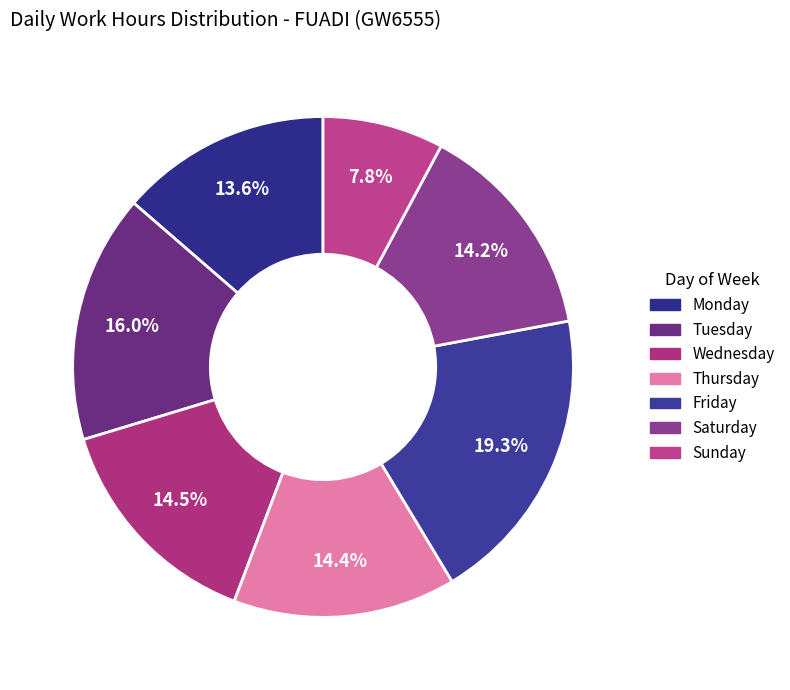

How many segments does this pie chart have?

7